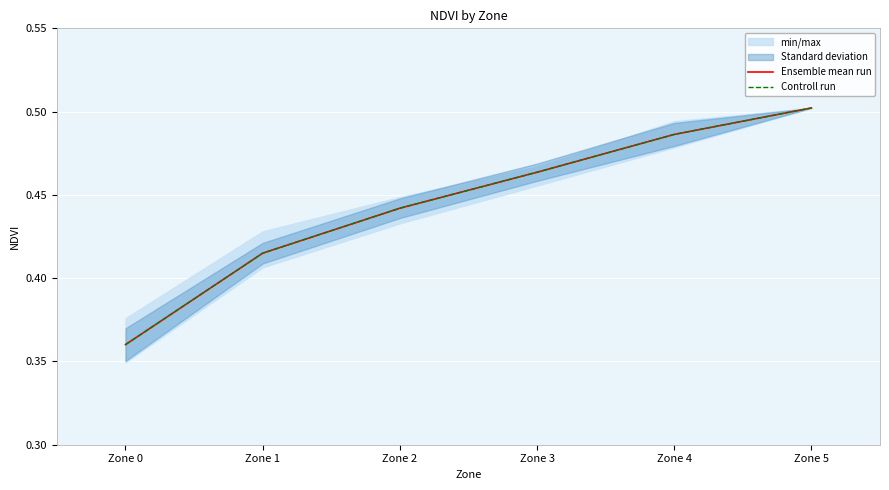

True or false: Controll run has more than 1 points higher than both neighbors.

False